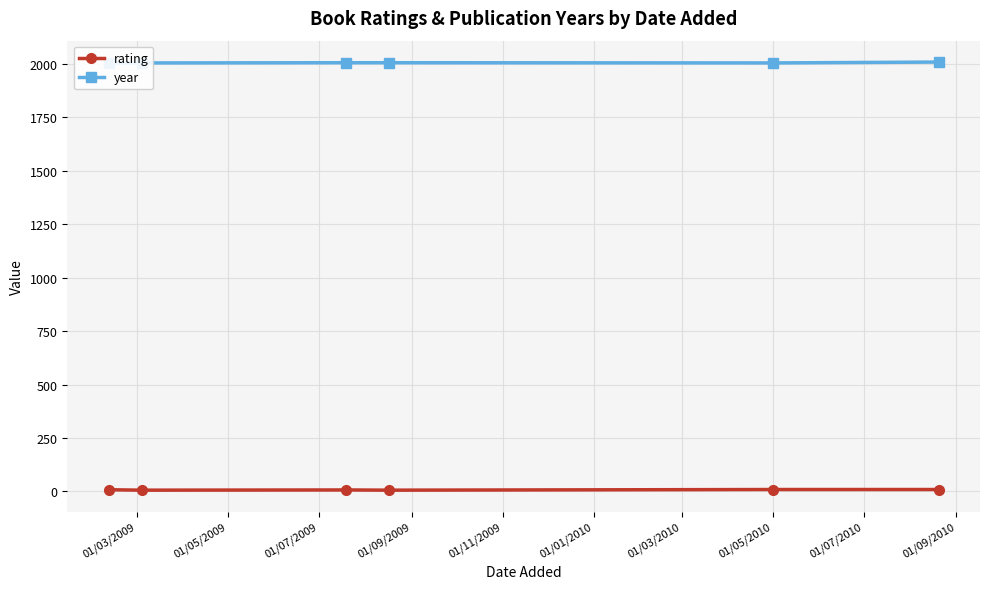

True or false: rating has more than 2 points higher than both neighbors.

False